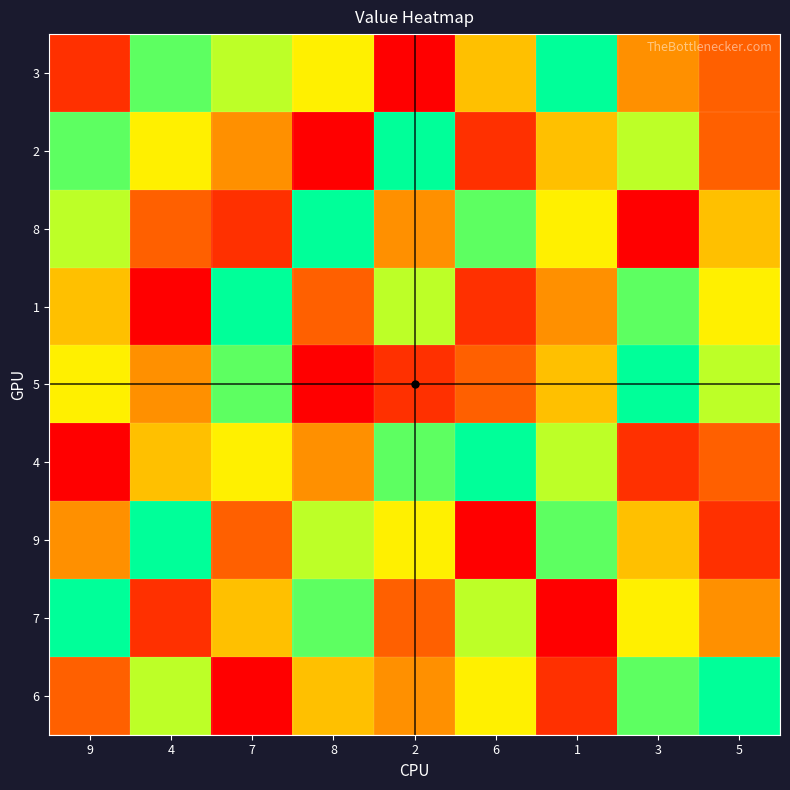

Reading left to right, what are all the values shown in this chart?

3: 9=2	4=8	7=7	8=6	2=1	6=5	1=9	3=4	5=3
2: 9=8	4=6	7=4	8=1	2=9	6=2	1=5	3=7	5=3
8: 9=7	4=3	7=2	8=9	2=4	6=8	1=6	3=1	5=5
1: 9=5	4=1	7=9	8=3	2=7	6=2	1=4	3=8	5=6
5: 9=6	4=4	7=8	8=1	2=2	6=3	1=5	3=9	5=7
4: 9=1	4=5	7=6	8=4	2=8	6=9	1=7	3=2	5=3
9: 9=4	4=9	7=3	8=7	2=6	6=1	1=8	3=5	5=2
7: 9=9	4=2	7=5	8=8	2=3	6=7	1=1	3=6	5=4
6: 9=3	4=7	7=1	8=5	2=4	6=6	1=2	3=8	5=9